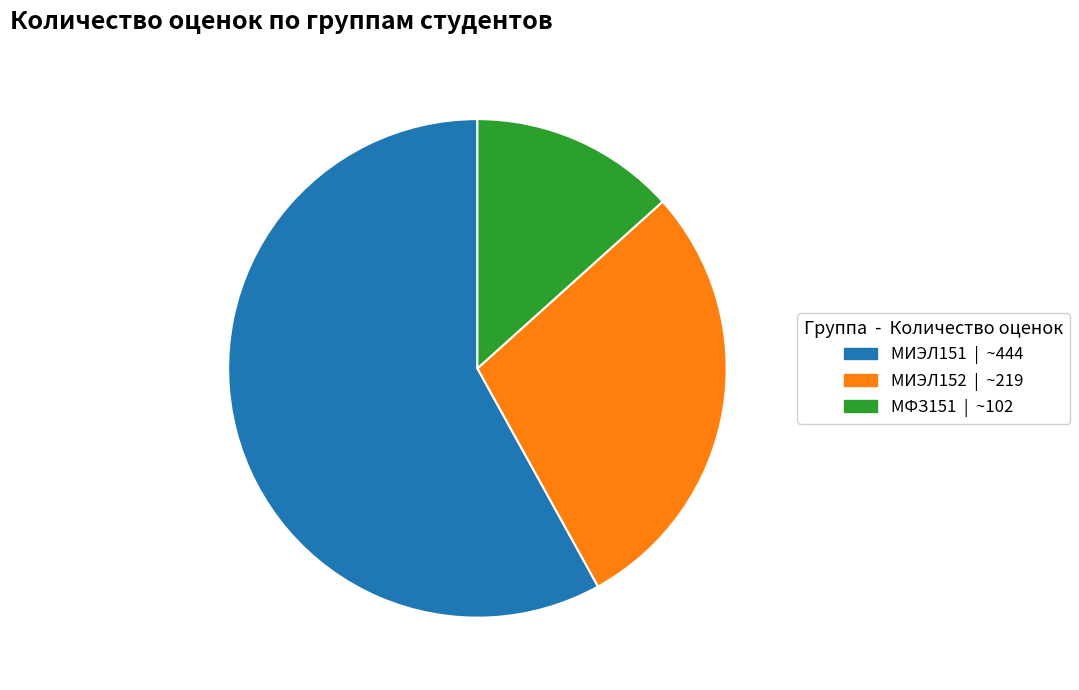

Does МИЭЛ151 represent more than half of the total?

Yes